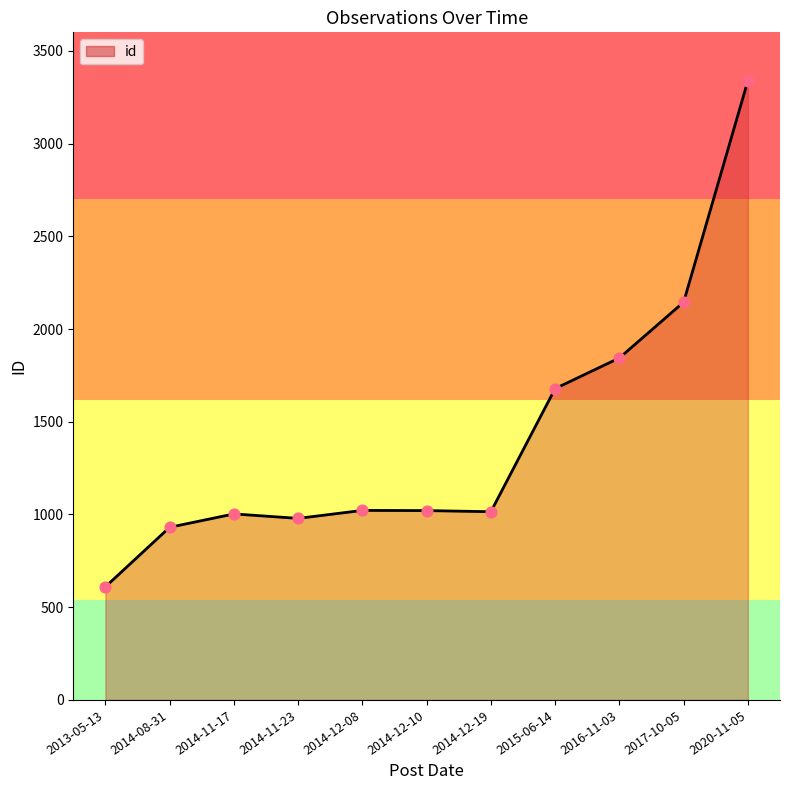

What is the change in value from 2014-12-10 to 2017-10-05?

+1124